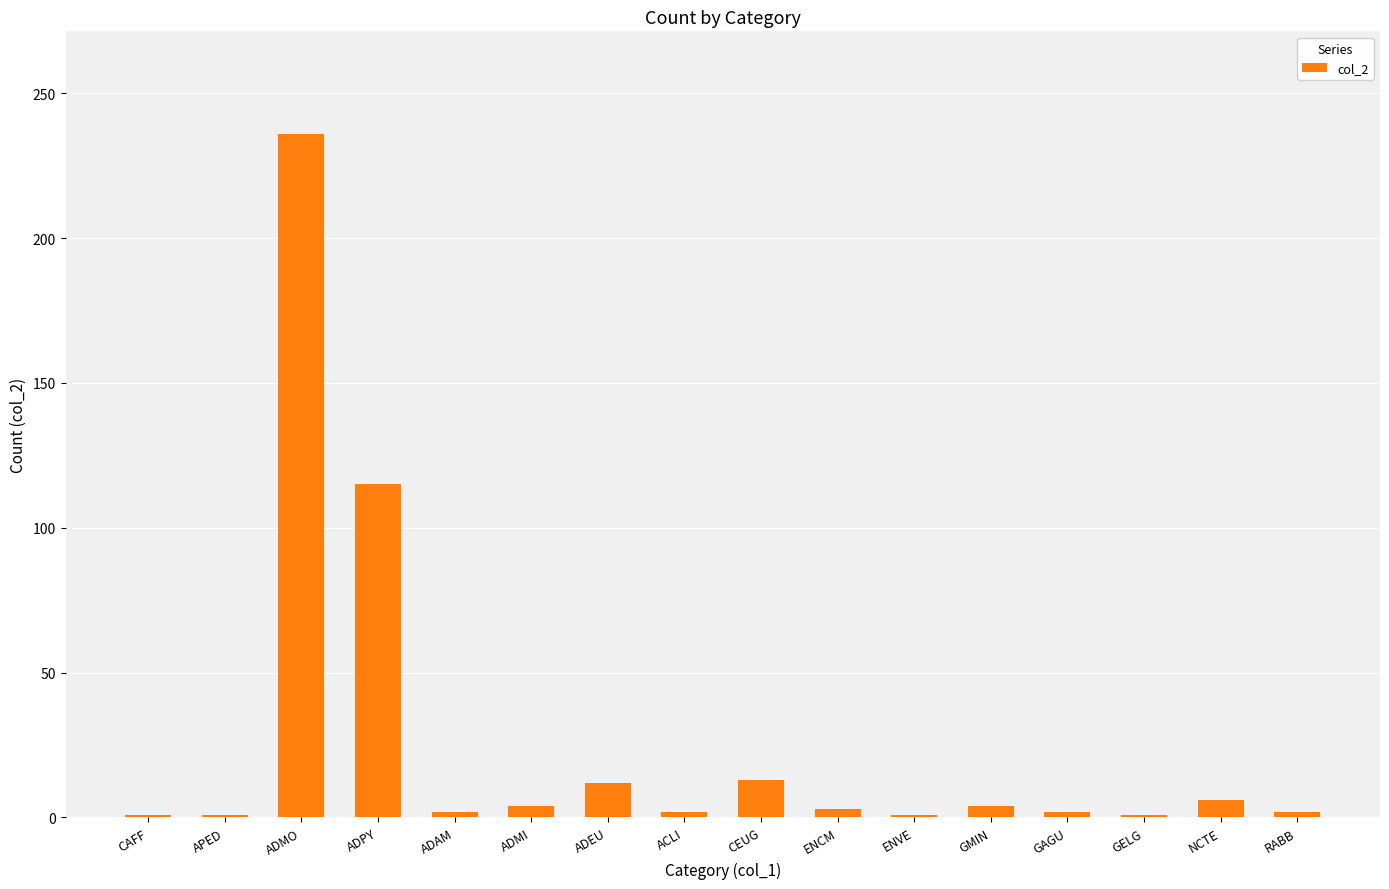

What is the maximum value shown in the chart?

236